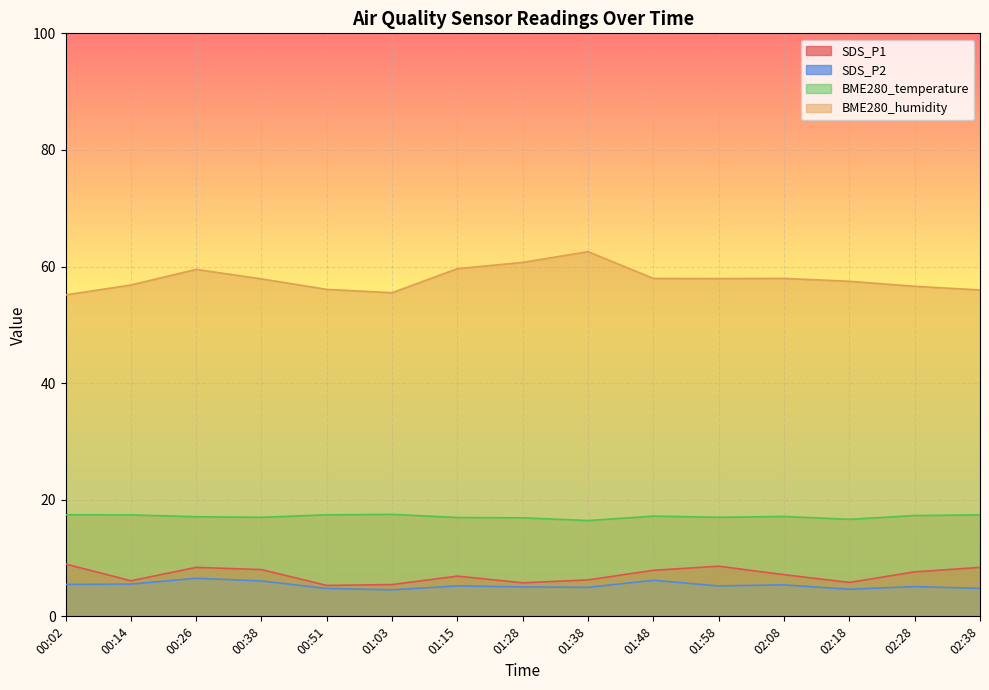

Reading right to left, what are all the values shown in this chart?

SDS_P1: 02:38=8.4	02:28=7.6	02:18=5.8	02:08=7.2	01:58=8.6	01:48=7.9	01:38=6.2	01:28=5.8	01:15=6.9	01:03=5.5	00:51=5.3	00:38=8.0	00:26=8.4	00:14=6.1	00:02=9.0
SDS_P2: 02:38=4.8	02:28=5.1	02:18=4.7	02:08=5.4	01:58=5.2	01:48=6.2	01:38=5.0	01:28=5.0	01:15=5.2	01:03=4.5	00:51=4.8	00:38=6.1	00:26=6.5	00:14=5.5	00:02=5.5
BME280_temperature: 02:38=17.4	02:28=17.3	02:18=16.6	02:08=17.1	01:58=17.0	01:48=17.2	01:38=16.4	01:28=16.9	01:15=16.9	01:03=17.5	00:51=17.4	00:38=17.0	00:26=17.1	00:14=17.4	00:02=17.4
BME280_humidity: 02:38=56.0	02:28=56.6	02:18=57.5	02:08=58.0	01:58=57.9	01:48=58.0	01:38=62.5	01:28=60.7	01:15=59.6	01:03=55.5	00:51=56.1	00:38=57.9	00:26=59.5	00:14=56.8	00:02=55.1